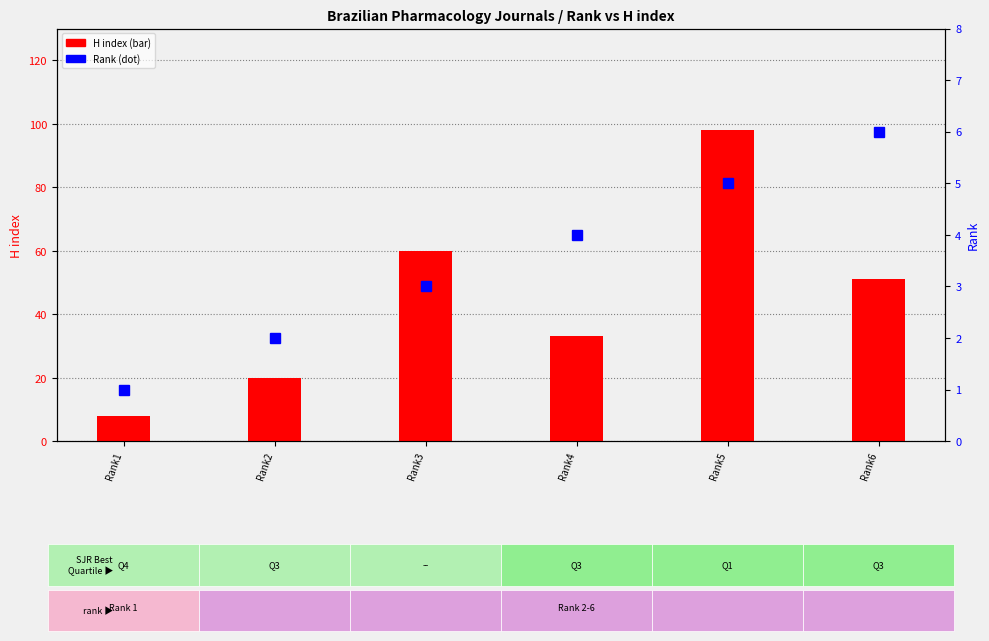

What is the value of the Rank bar at the 1st from the left?

1